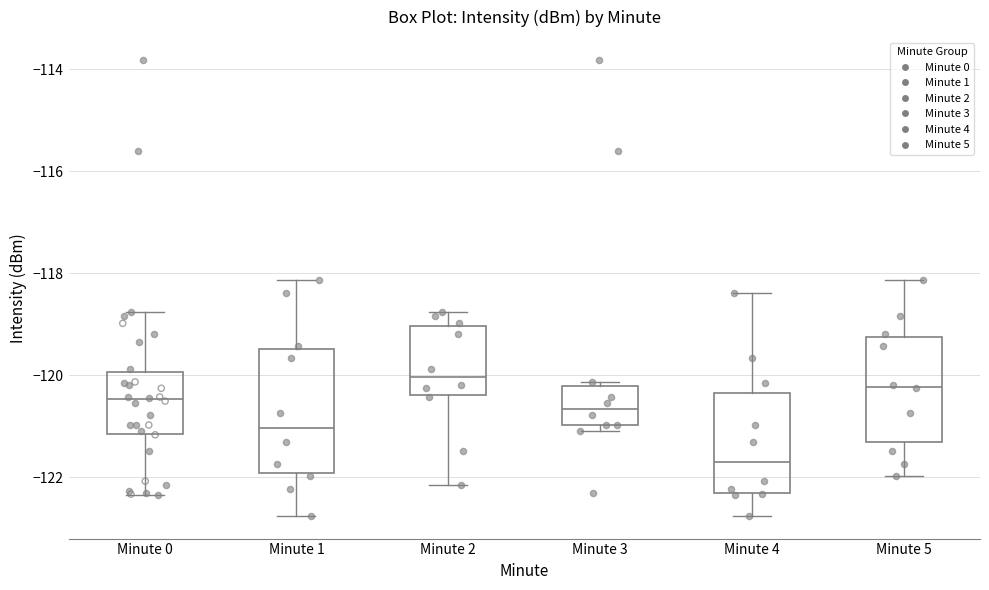

Reading left to right, read every box against the y-axis: the position of its median line, the range the box covers, and the ends of its whiskers. The values are not printed on the chart, so give them approximately, as read against the axis.

Minute 0: median -120.4, box -121.2 to -120.0, whiskers -122.4 to -118.8
Minute 1: median -121.0, box -122.0 to -119.4, whiskers -122.8 to -118.2
Minute 2: median -120.0, box -120.4 to -119.0, whiskers -122.2 to -118.8
Minute 3: median -120.6, box -121.0 to -120.2, whiskers -121.0 (just below the box's lower edge) to -120.2 (just above the box's upper edge)
Minute 4: median -121.6, box -122.4 to -120.4, whiskers -122.8 to -118.4
Minute 5: median -120.2, box -121.4 to -119.2, whiskers -122.0 to -118.2